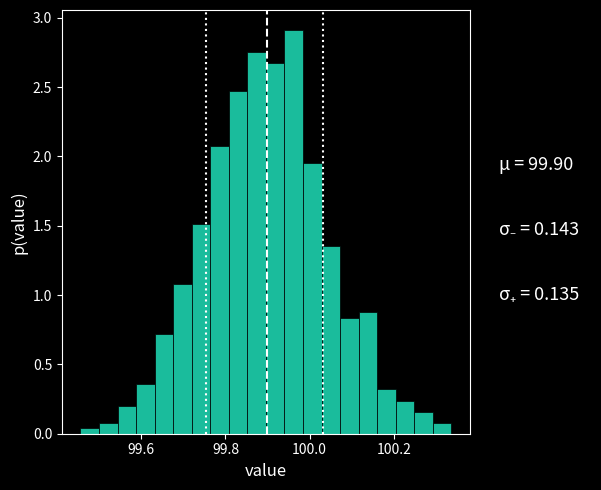

Read against the x-axis, roughly where is the centre of the tallest bar?

99.96